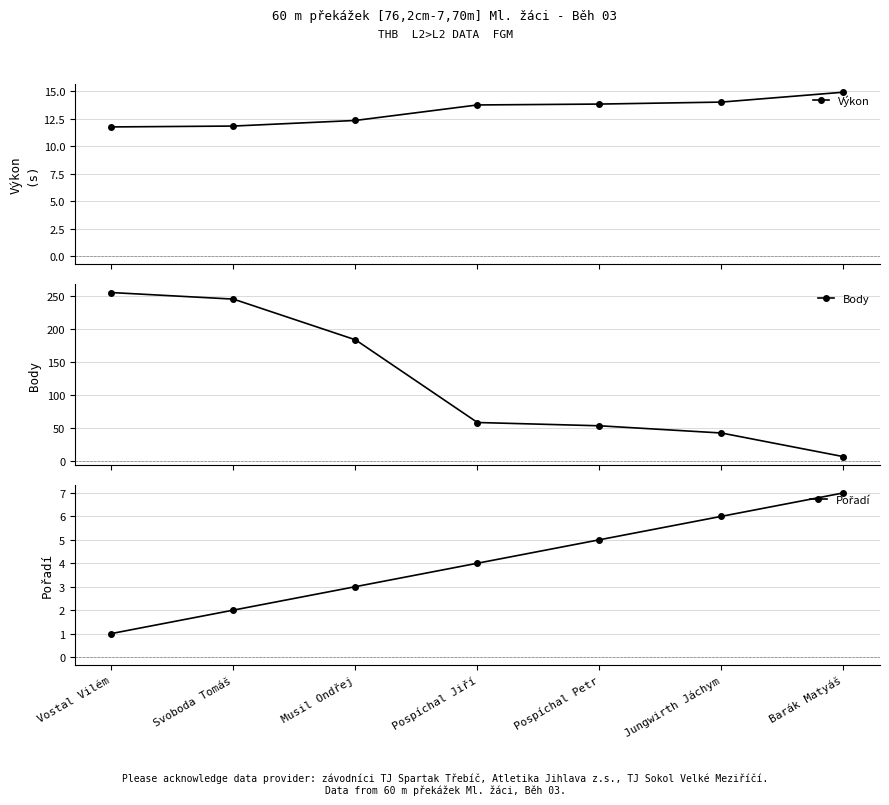

What is the total value across all series at Vostal Vilém?

268.8